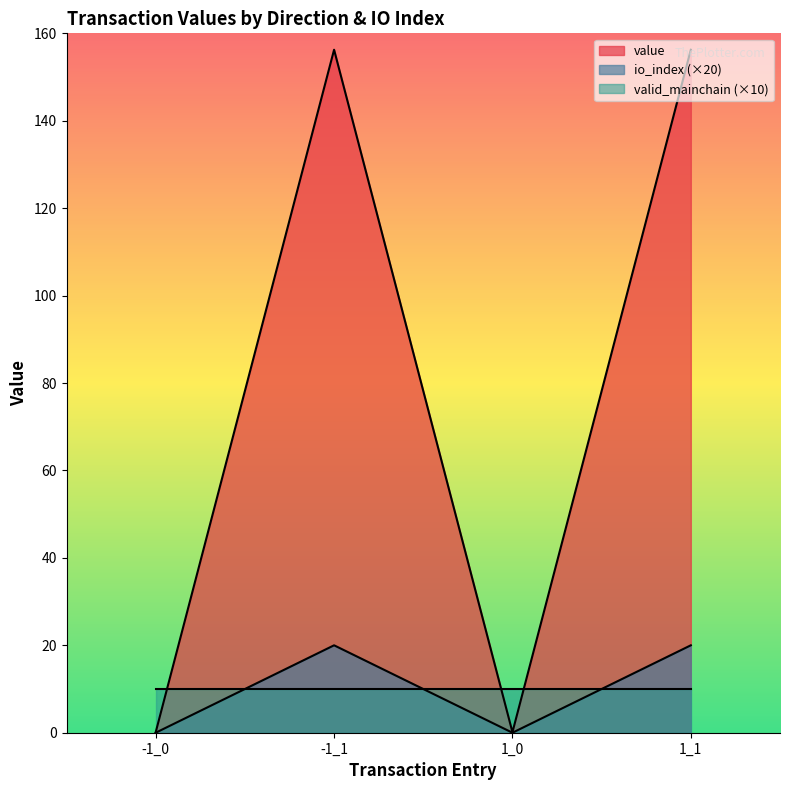

Rank the series by their maximum value, from highest to lowest.

value, io_index (×20), valid_mainchain (×10)